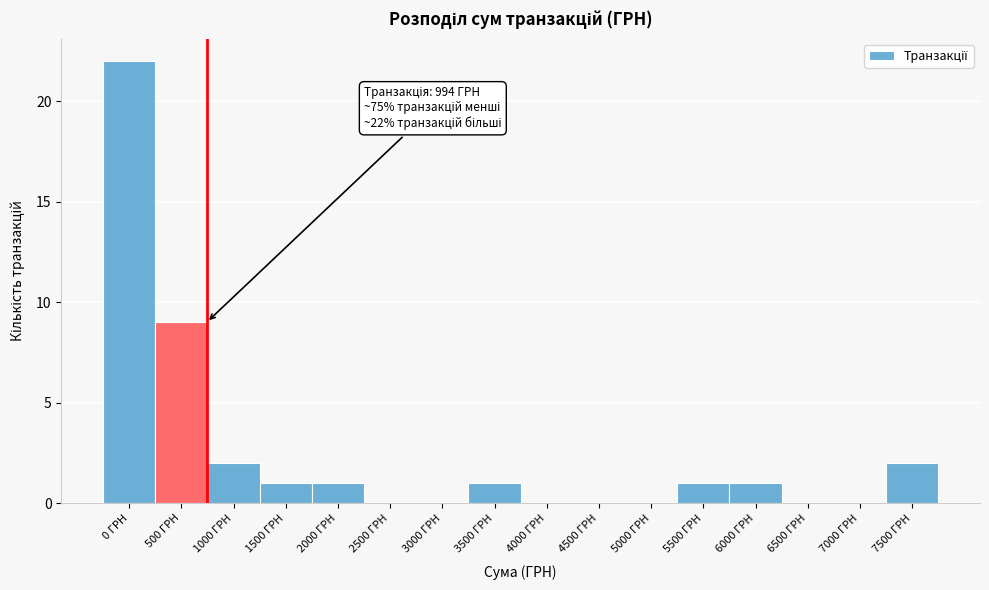

Reading left to right, list all the values displayed in this chart.

0 ГРН=22	500 ГРН=9	1000 ГРН=2	1500 ГРН=1	2000 ГРН=1	2500 ГРН=0	3000 ГРН=0	3500 ГРН=1	4000 ГРН=0	4500 ГРН=0	5000 ГРН=0	5500 ГРН=1	6000 ГРН=1	6500 ГРН=0	7000 ГРН=0	7500 ГРН=2